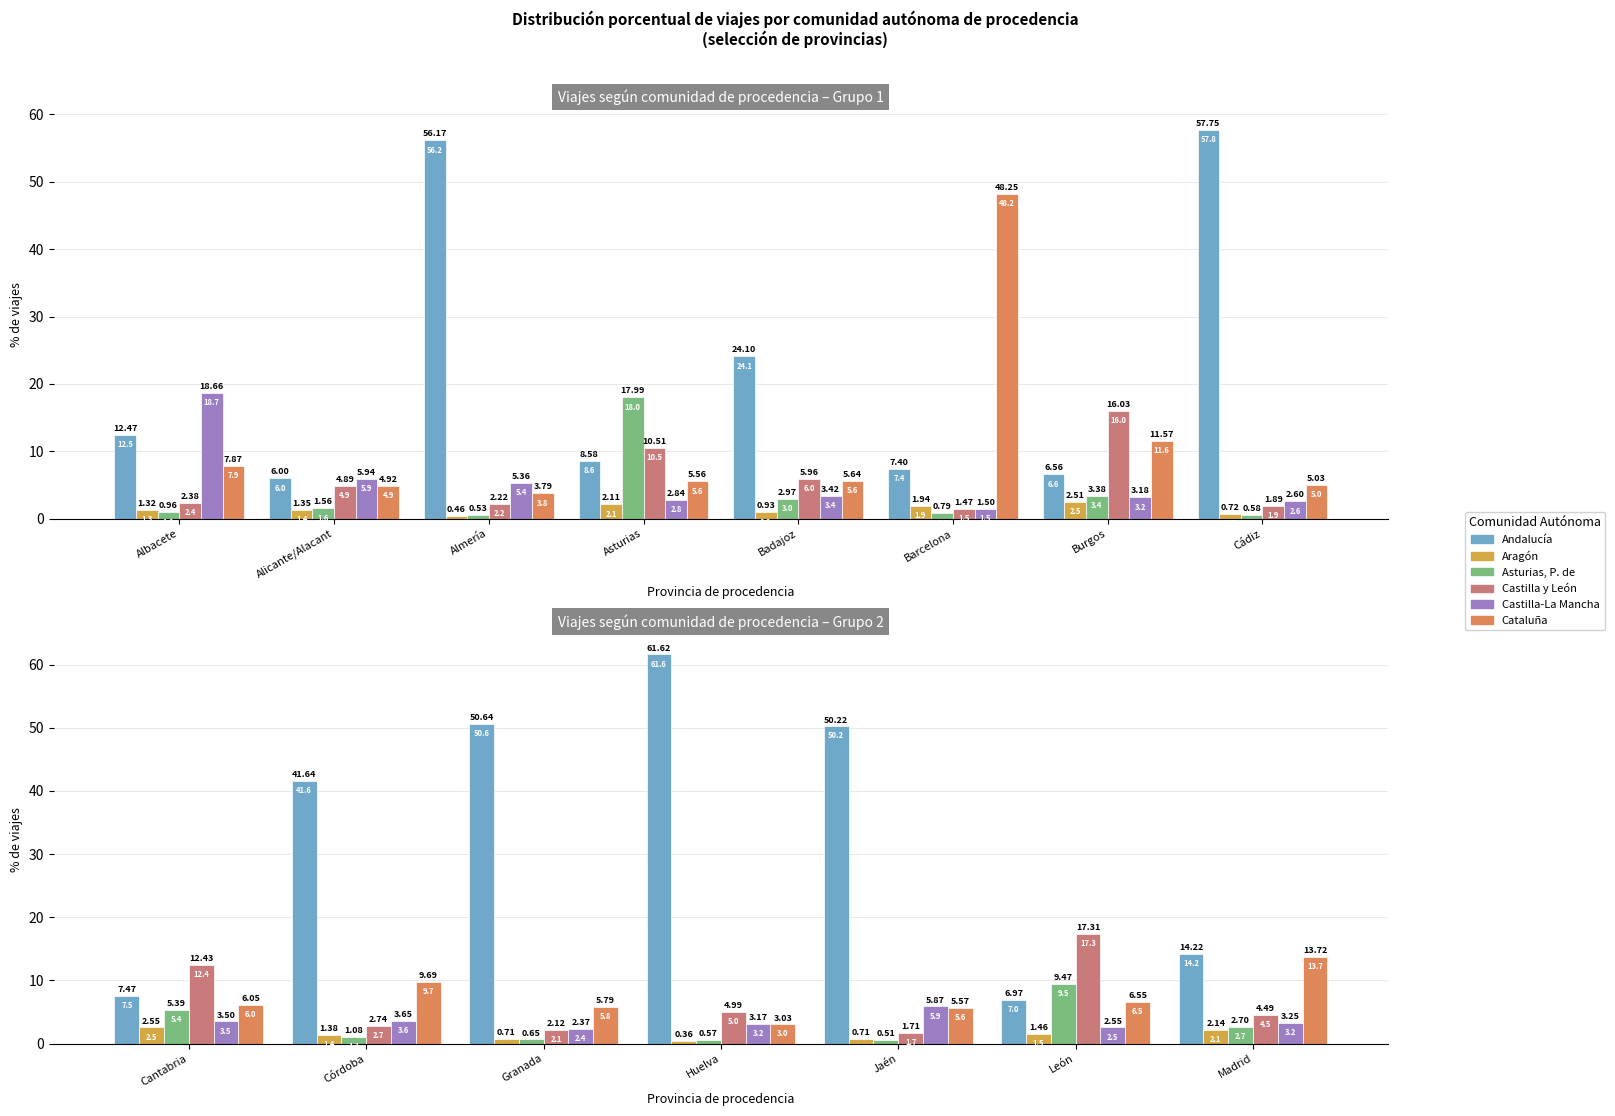

How many bars are there in each group?

6